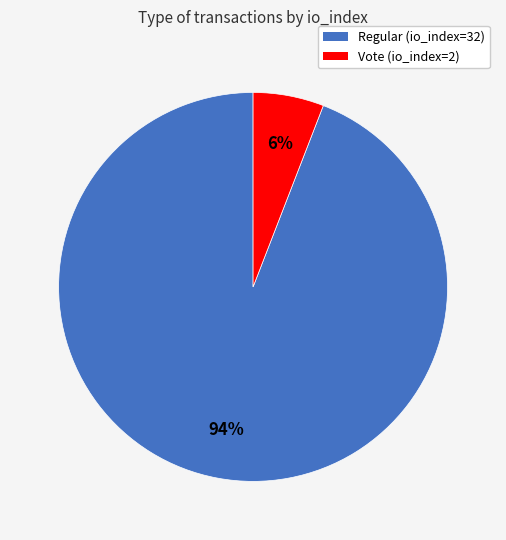

To the nearest percent, what is the combined percentage of Regular (io_index=32) and Vote (io_index=2)?

100%